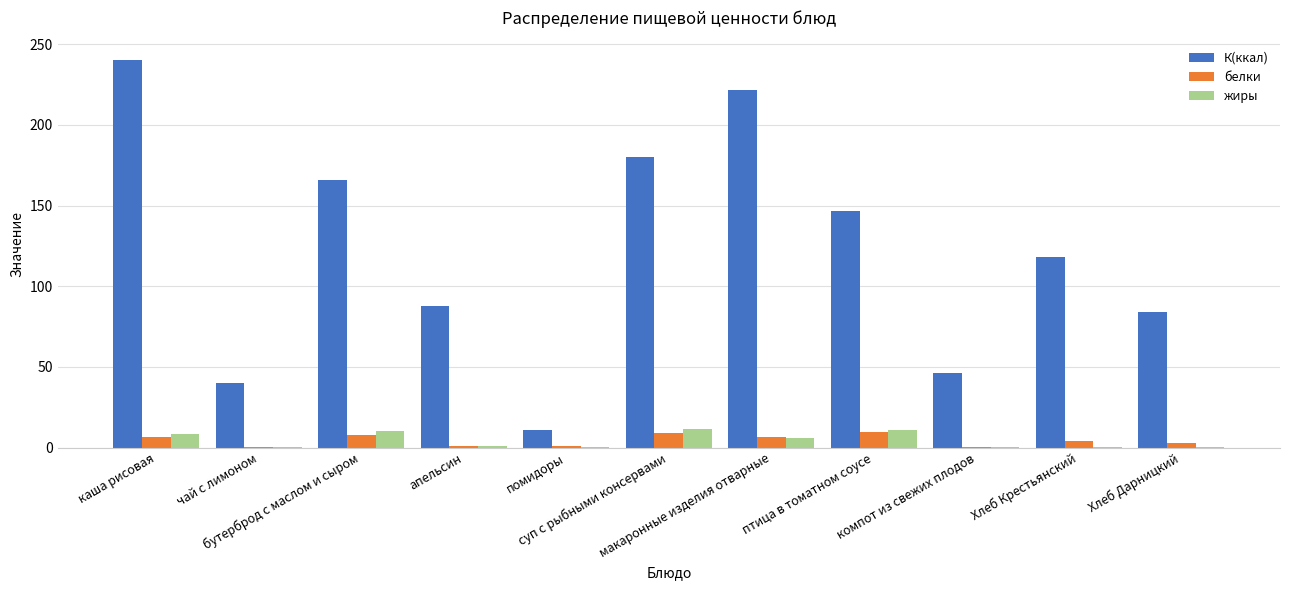

Where is жиры nearest to the value 5?

макаронные изделия отварные